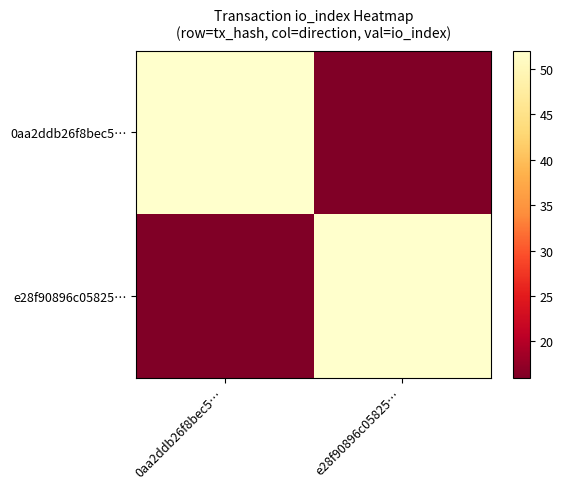

Reading left to right, what are all the values shown in this chart?

0aa2ddb26f8bec5…: 0aa2ddb26f8bec5…=52	e28f90896c05825…=16
e28f90896c05825…: 0aa2ddb26f8bec5…=16	e28f90896c05825…=52